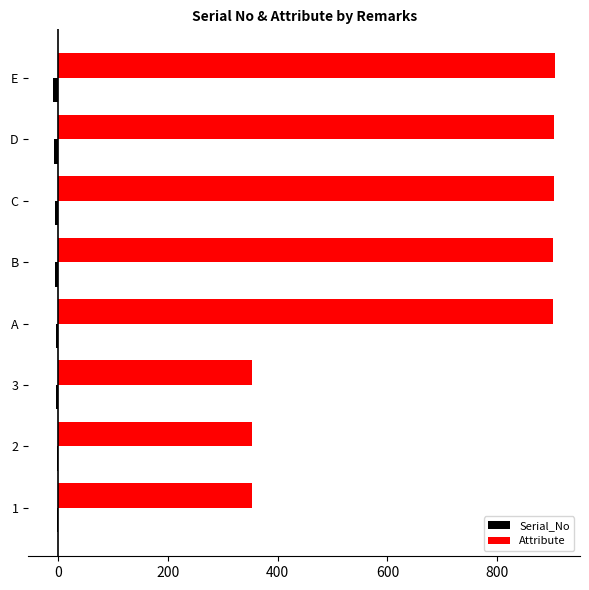

Is it true that Attribute equals 1380 at E?

False